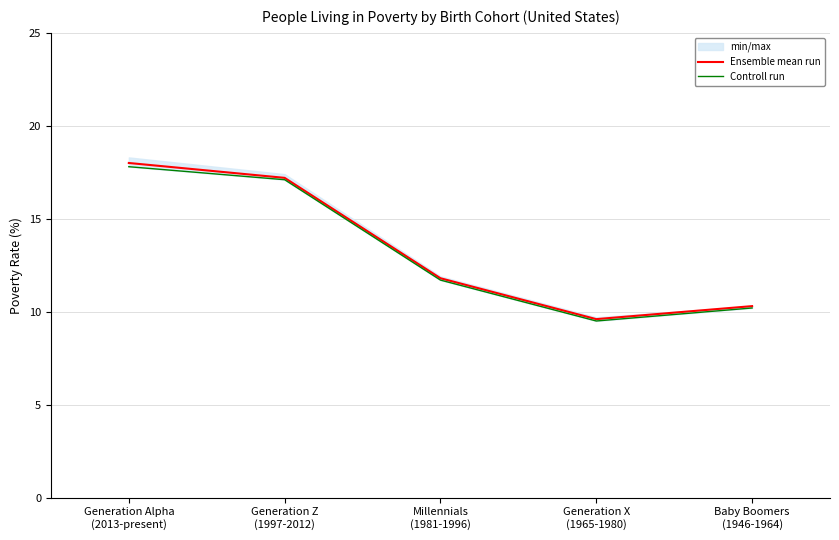

What is the label of the 1st point from the left?

Generation Alpha
(2013-present)